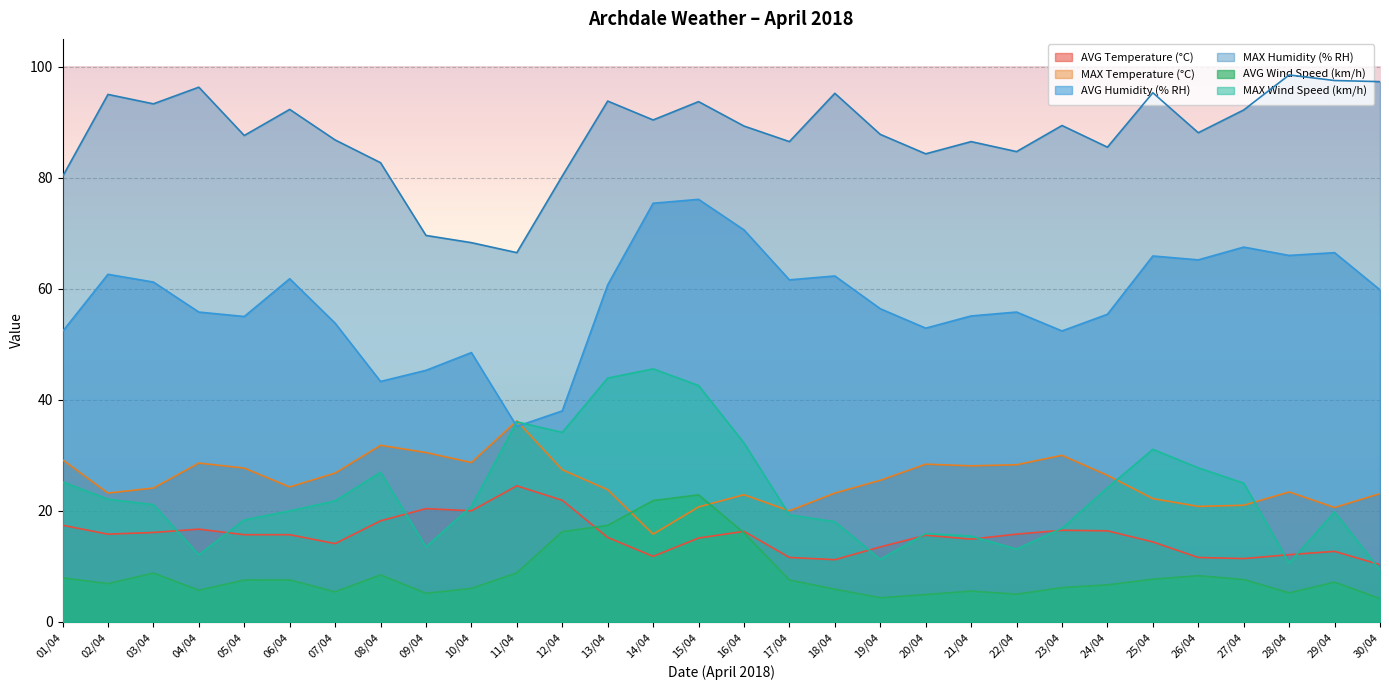

What are all the series names shown in the legend?

AVG Temperature (°C), MAX Temperature (°C), AVG Humidity (% RH), MAX Humidity (% RH), AVG Wind Speed (km/h), MAX Wind Speed (km/h)